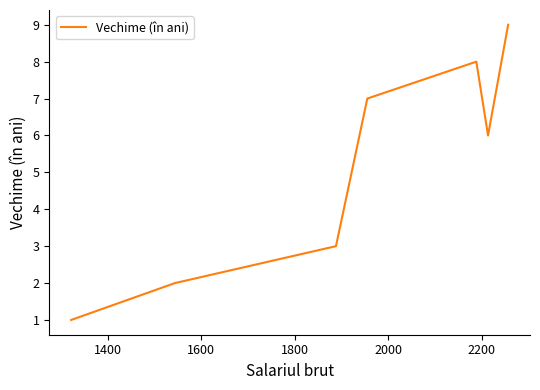

What is the greatest value displayed?

9